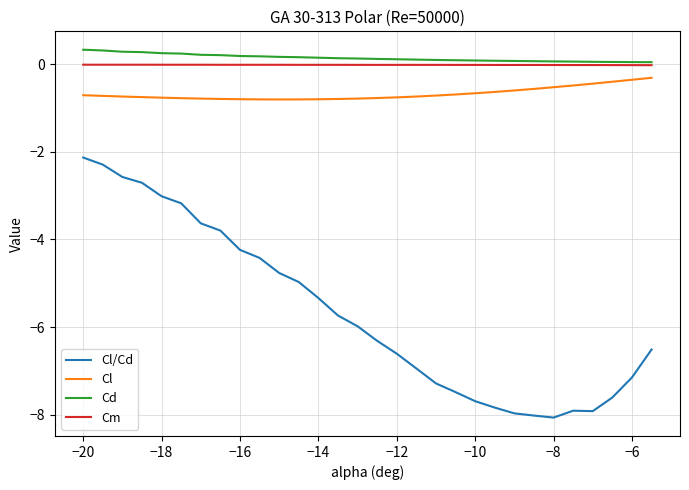

Does the chart have visible grid lines?

Yes